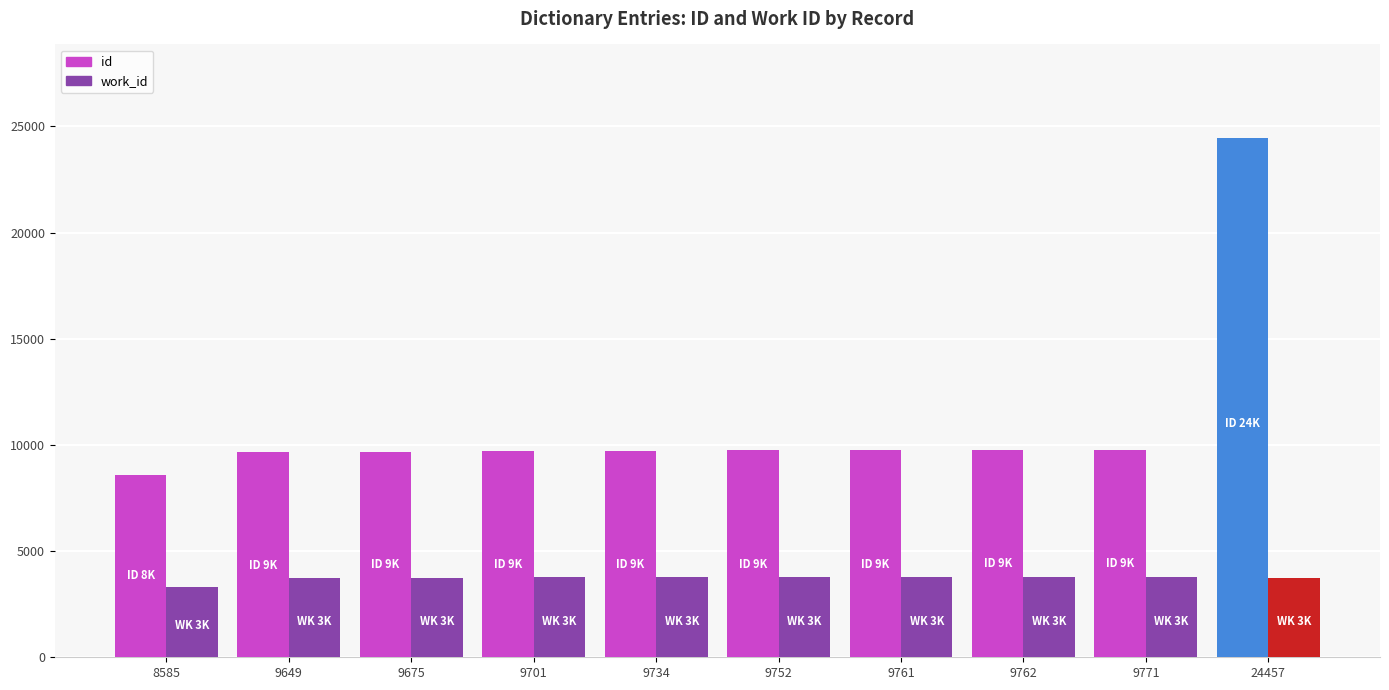

Rank the series by their average value, from lowest to highest.

work_id, id